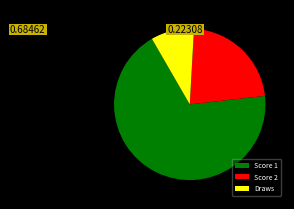

Rank the categories by value from highest to lowest.

Score 1, Score 2, Draws